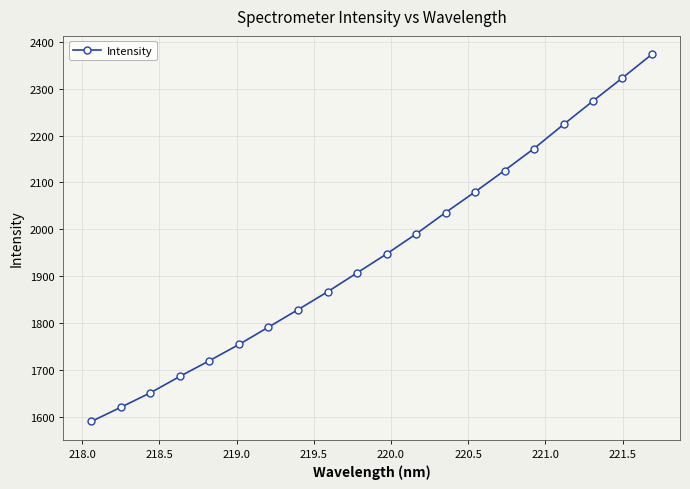

True or false: there are more than 1 points higher than both neighbors.

False